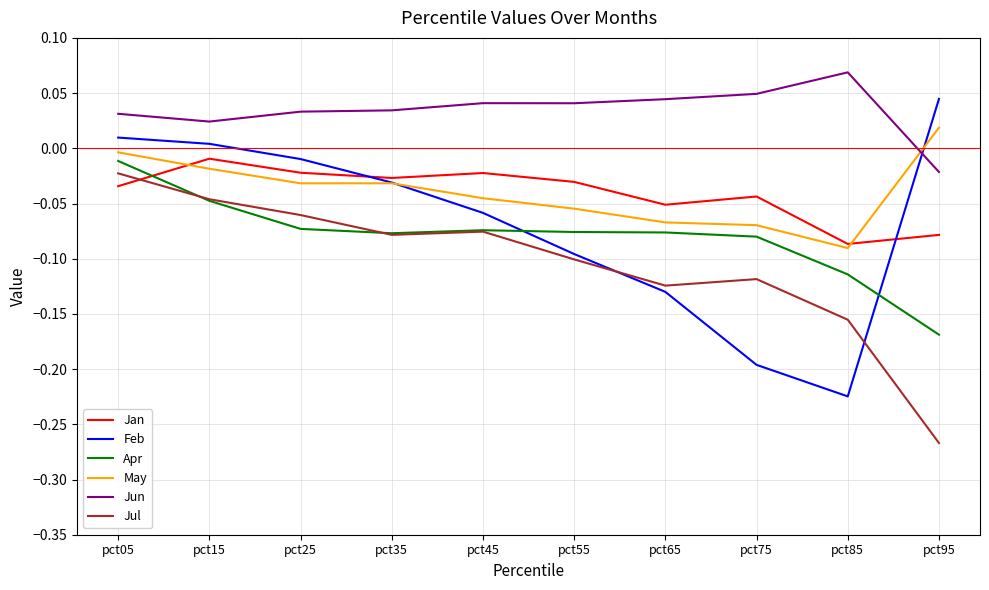

At which category does Jun reach its first local valley?

pct15